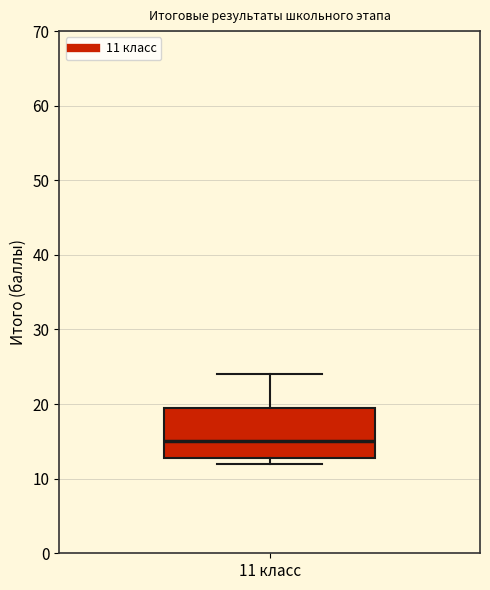

Transcribe this box plot: give where the median line is, the range the box spans, and where the two whiskers end, as read against the y-axis. The values are not printed on the chart, so give them approximately, as read against the axis.

median 15, box 13 to 20, whiskers 12 to 24